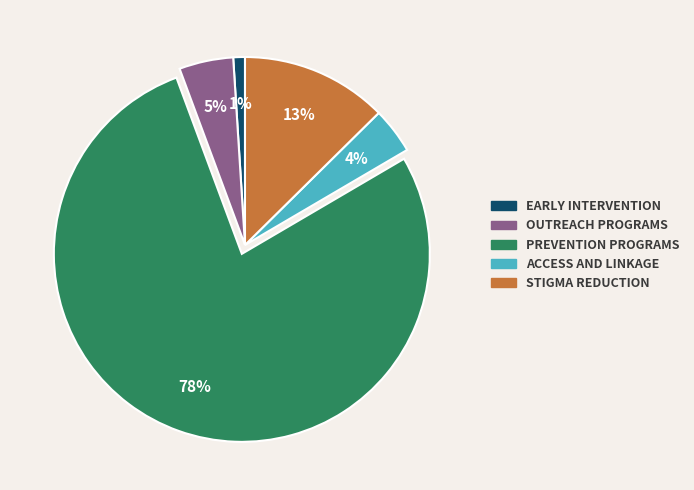

Does any single category account for the majority?

Yes